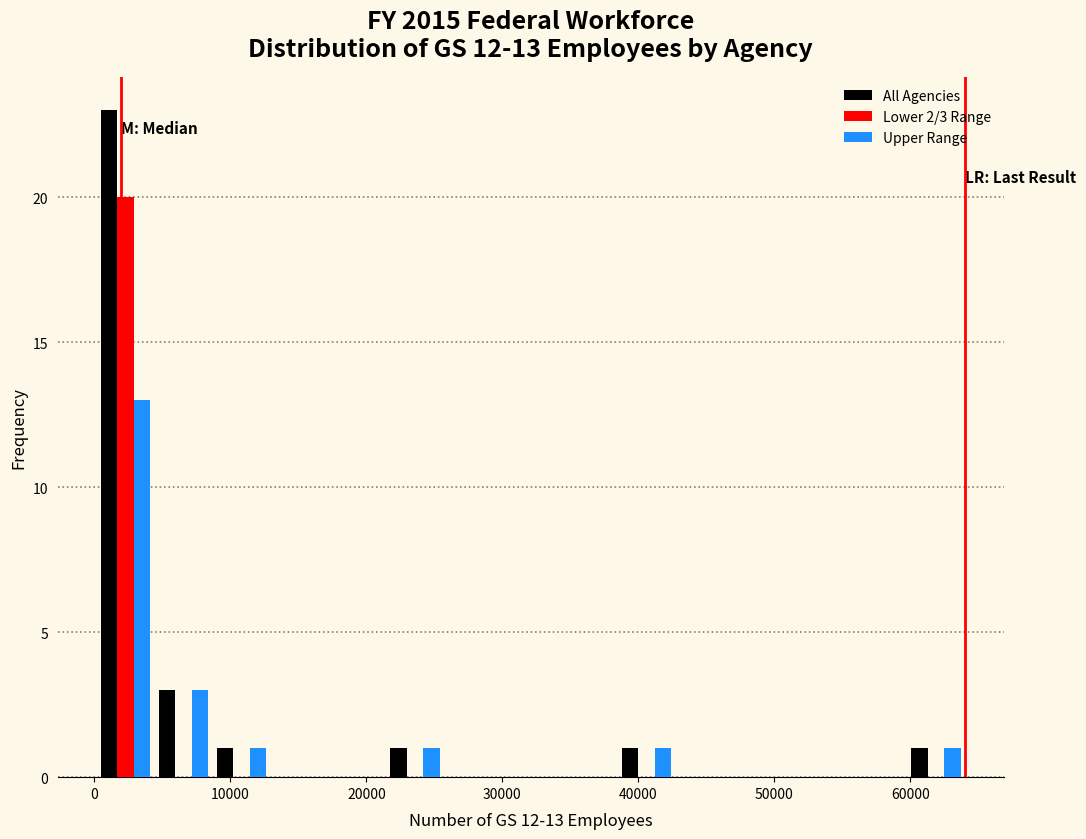

In the All Agencies series, which range on the x-axis has the tallest bar?

0 to 4000